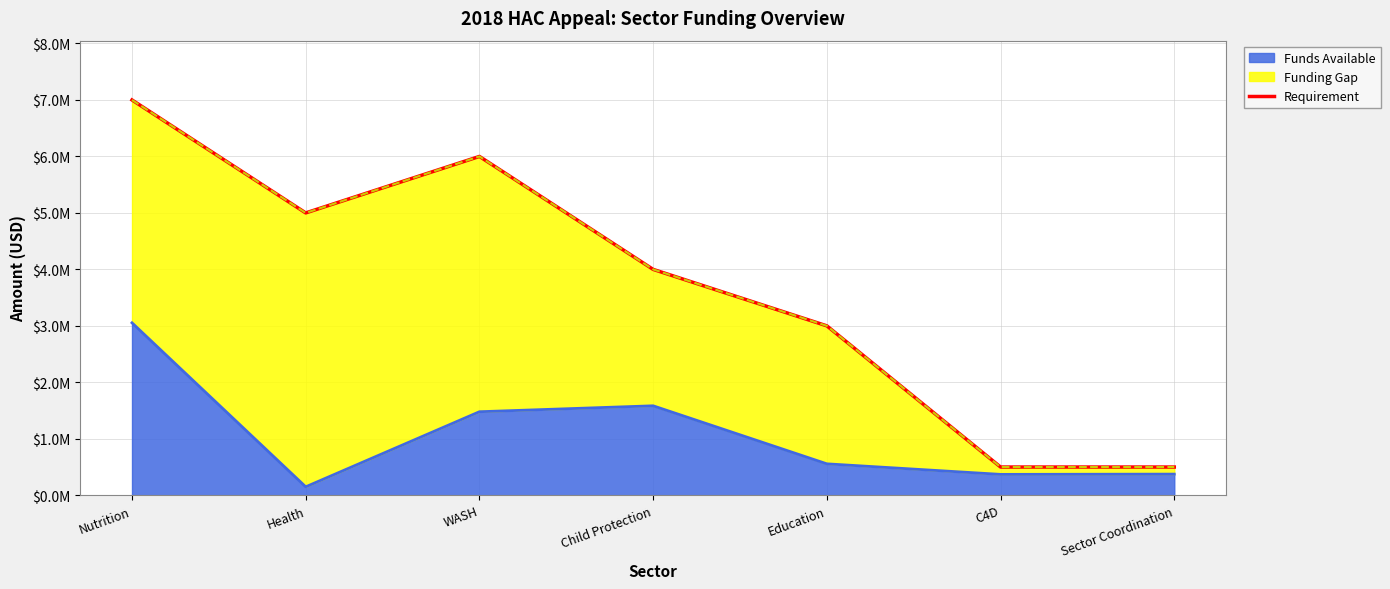

The value at C4D is 500000. True or false?

True